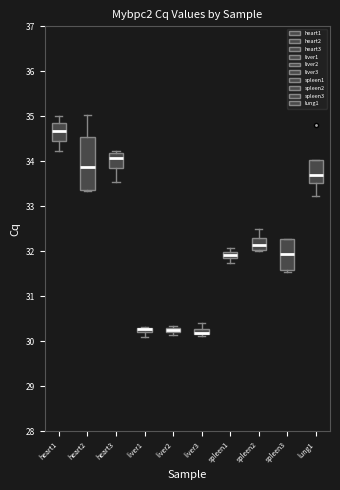

Where does the upper whisker of the box for liver3 end on the y-axis? The values are not printed on the chart, so give them approximately, as read against the axis.

30.4